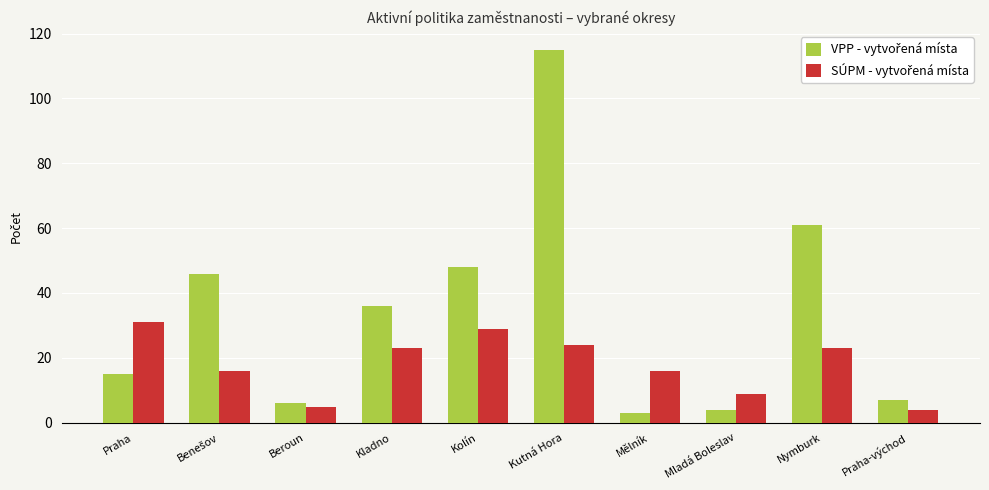

What is the maximum value shown in the chart?

115